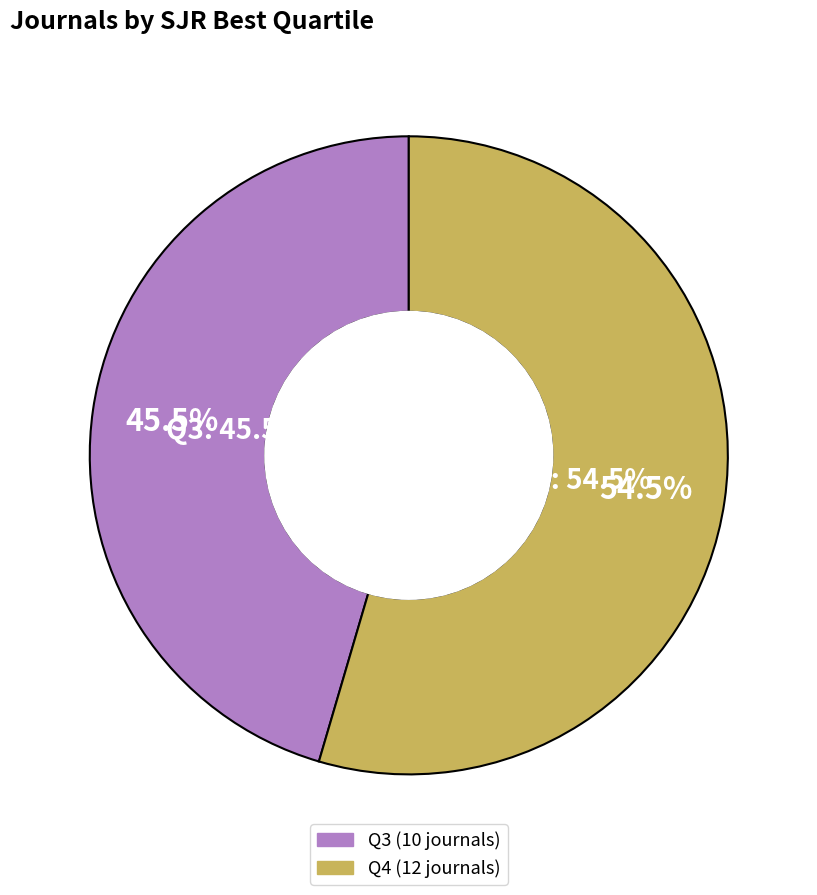

Between Q3 and Q4, which is larger?

Q4